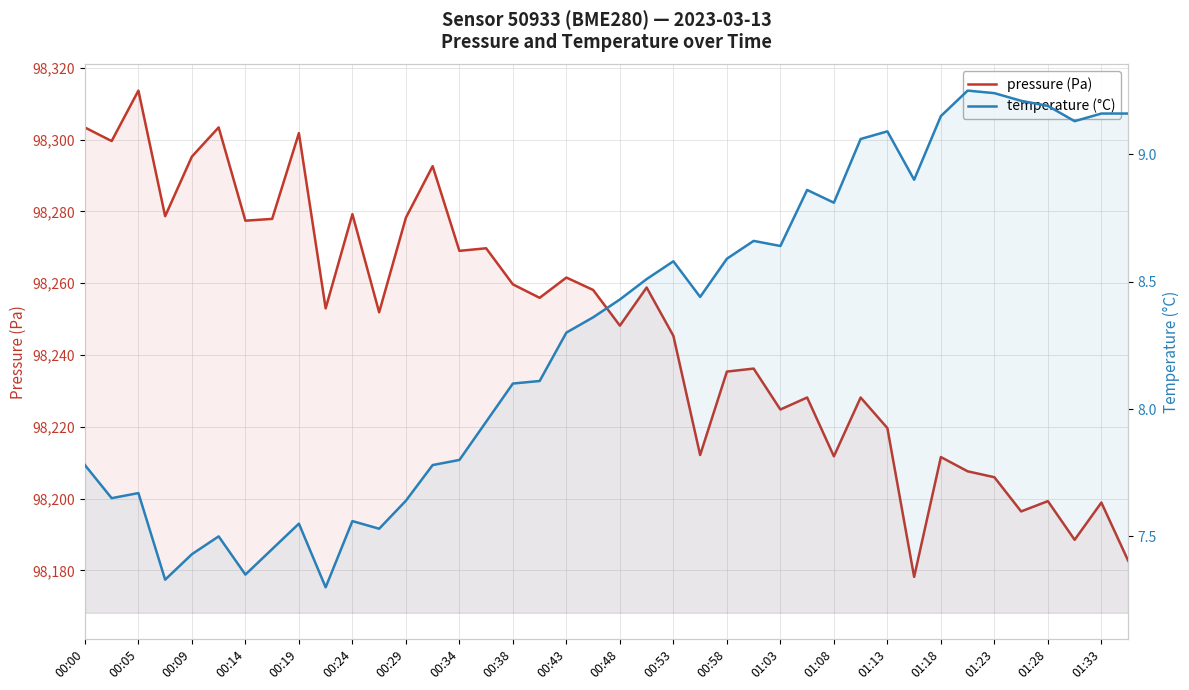

Which series changed the most between 00:34 and 00:53?

pressure (Pa)